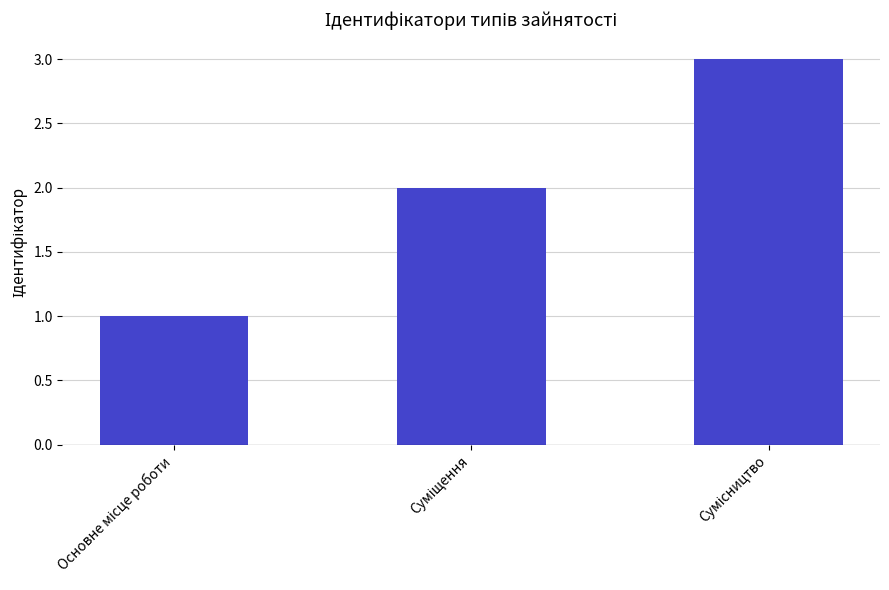

What is the greatest value displayed?

3